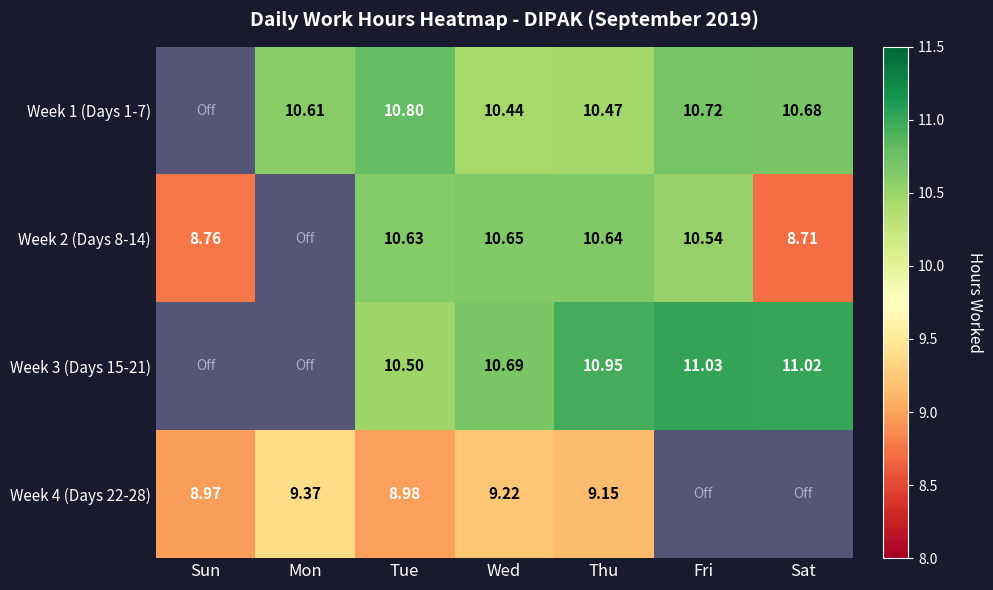

Is the value of Week 1 (Days 1-7) at Thu greater than the value of Week 4 (Days 22-28) at Wed?

Yes